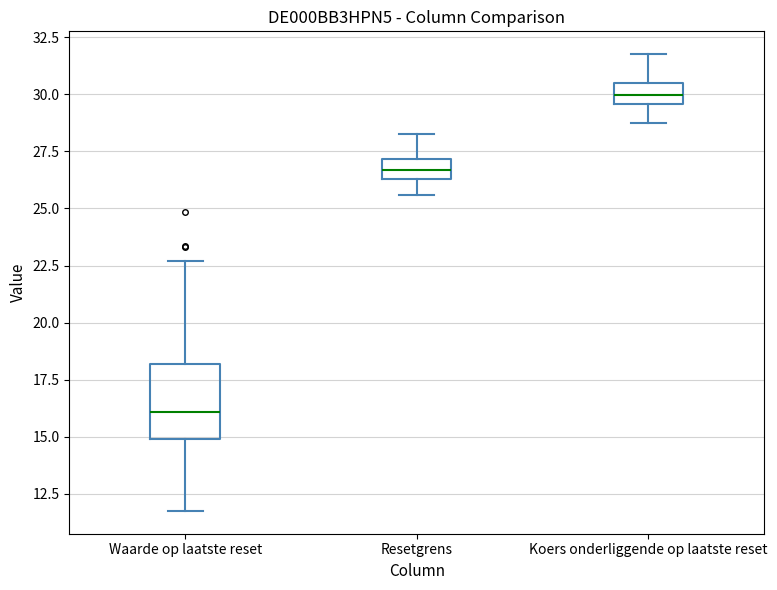

Reading left to right, transcribe this box plot: for each box, give where its median line is, the range the box spans, and where its two whiskers end, as read against the y-axis. The values are not printed on the chart, so give them approximately, as read against the axis.

Waarde op laatste reset: median 16.0, box 15.0 to 18.0, whiskers 12.0 to 22.5
Resetgrens: median 26.5 (inside the box), box 26.5 to 27.0, whiskers 25.5 to 28.5
Koers onderliggende op laatste reset: median 30.0, box 29.5 to 30.5, whiskers 29.0 to 32.0